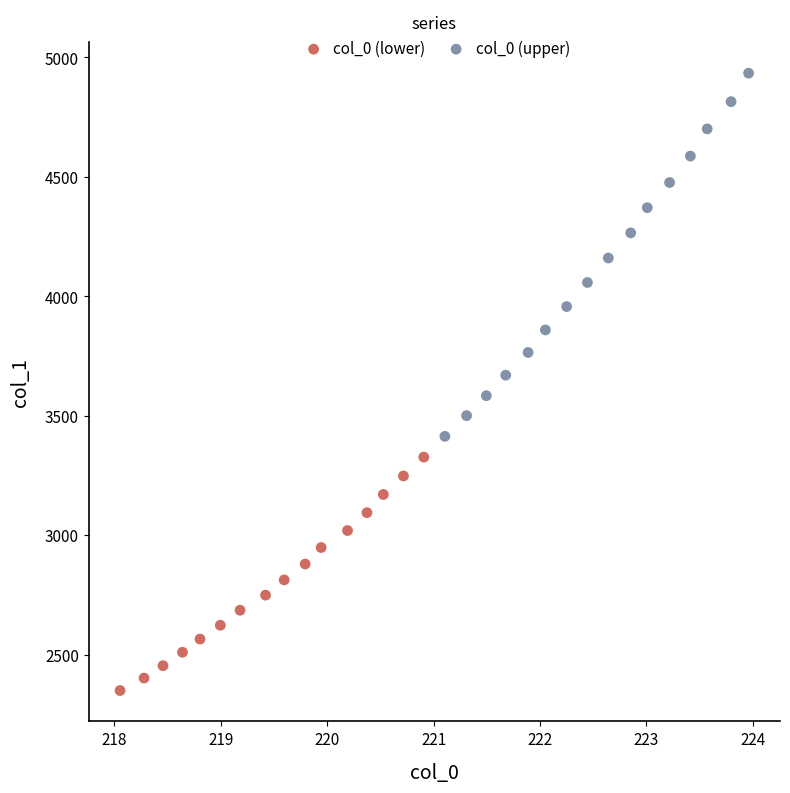

Which series reaches the minimum Y coordinate?

col_0 (lower)